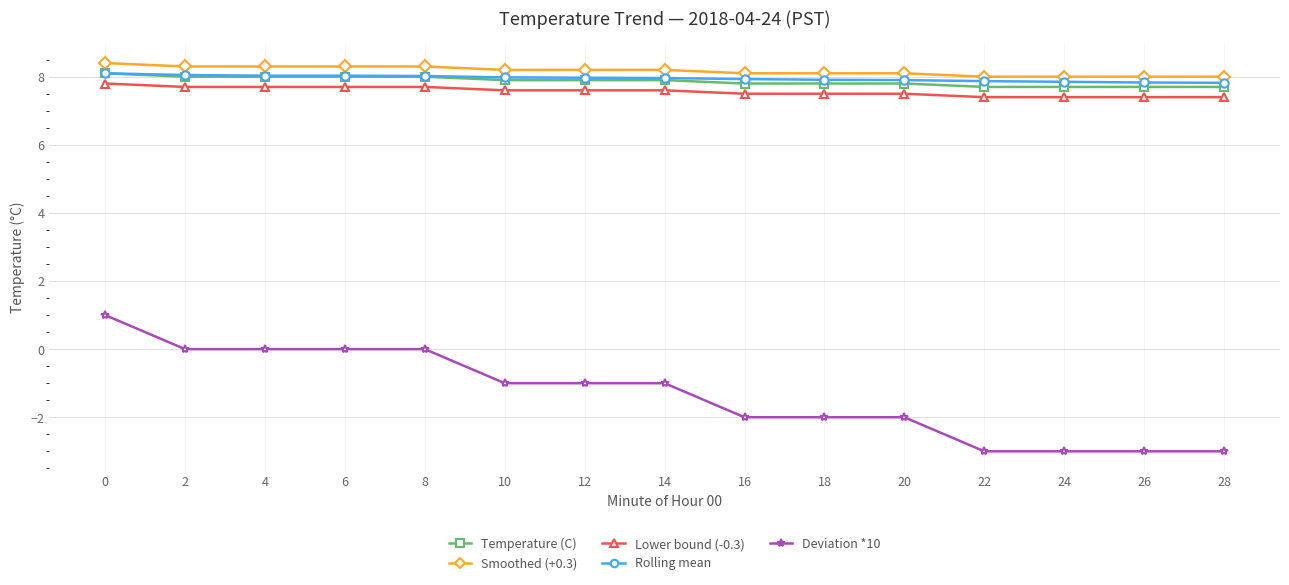

What is the value of the Smoothed (+0.3) point at the 11th from the left?

8.1